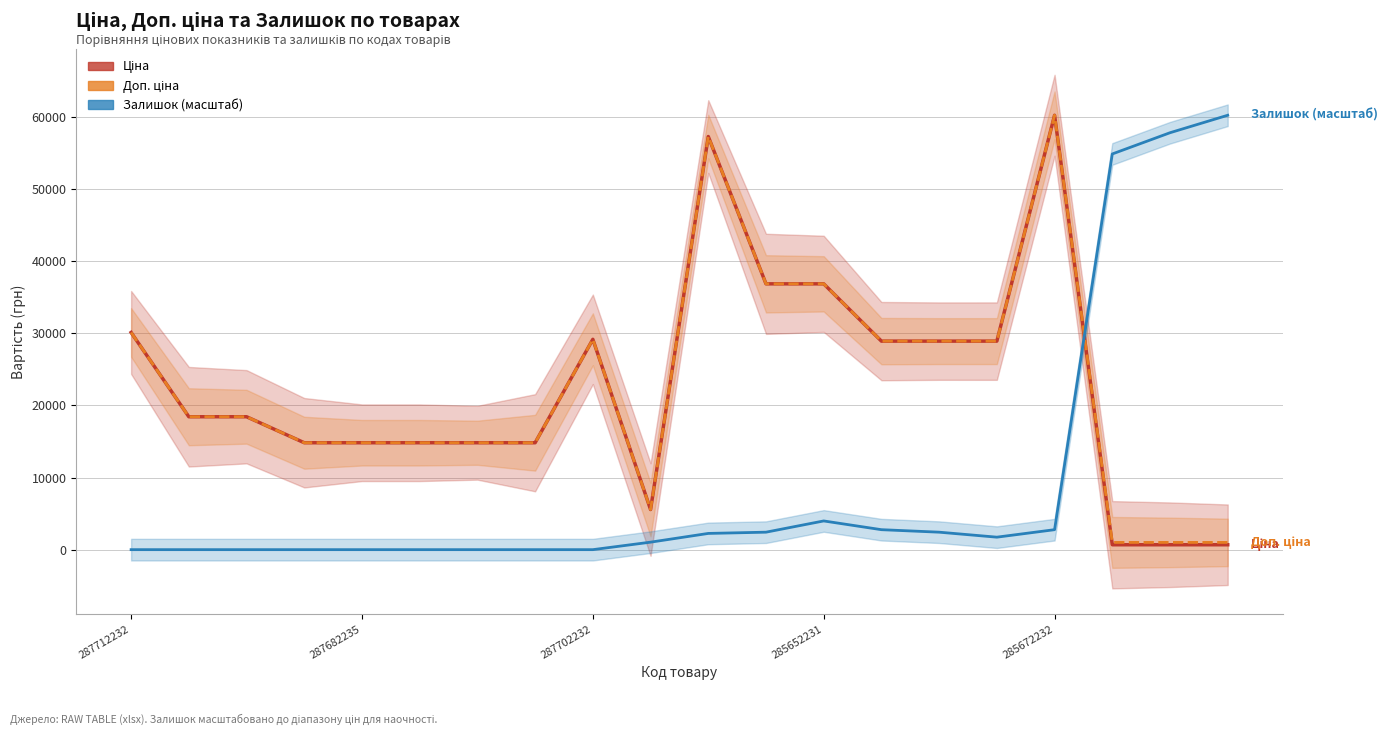

What position from the right is 5?

15